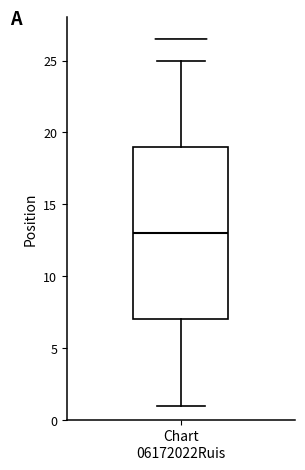

Transcribe this box plot: give where the median line is, the range the box spans, and where the two whiskers end, as read against the y-axis. The values are not printed on the chart, so give them approximately, as read against the axis.

median 13, box 7 to 19, whiskers 1 to 25